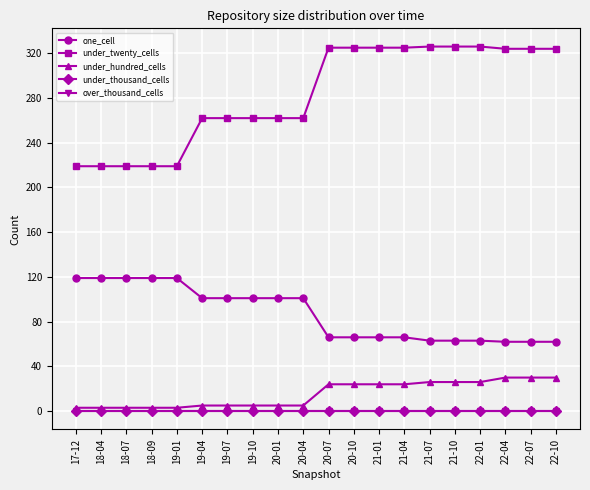

What is the maximum value shown in the chart?

326